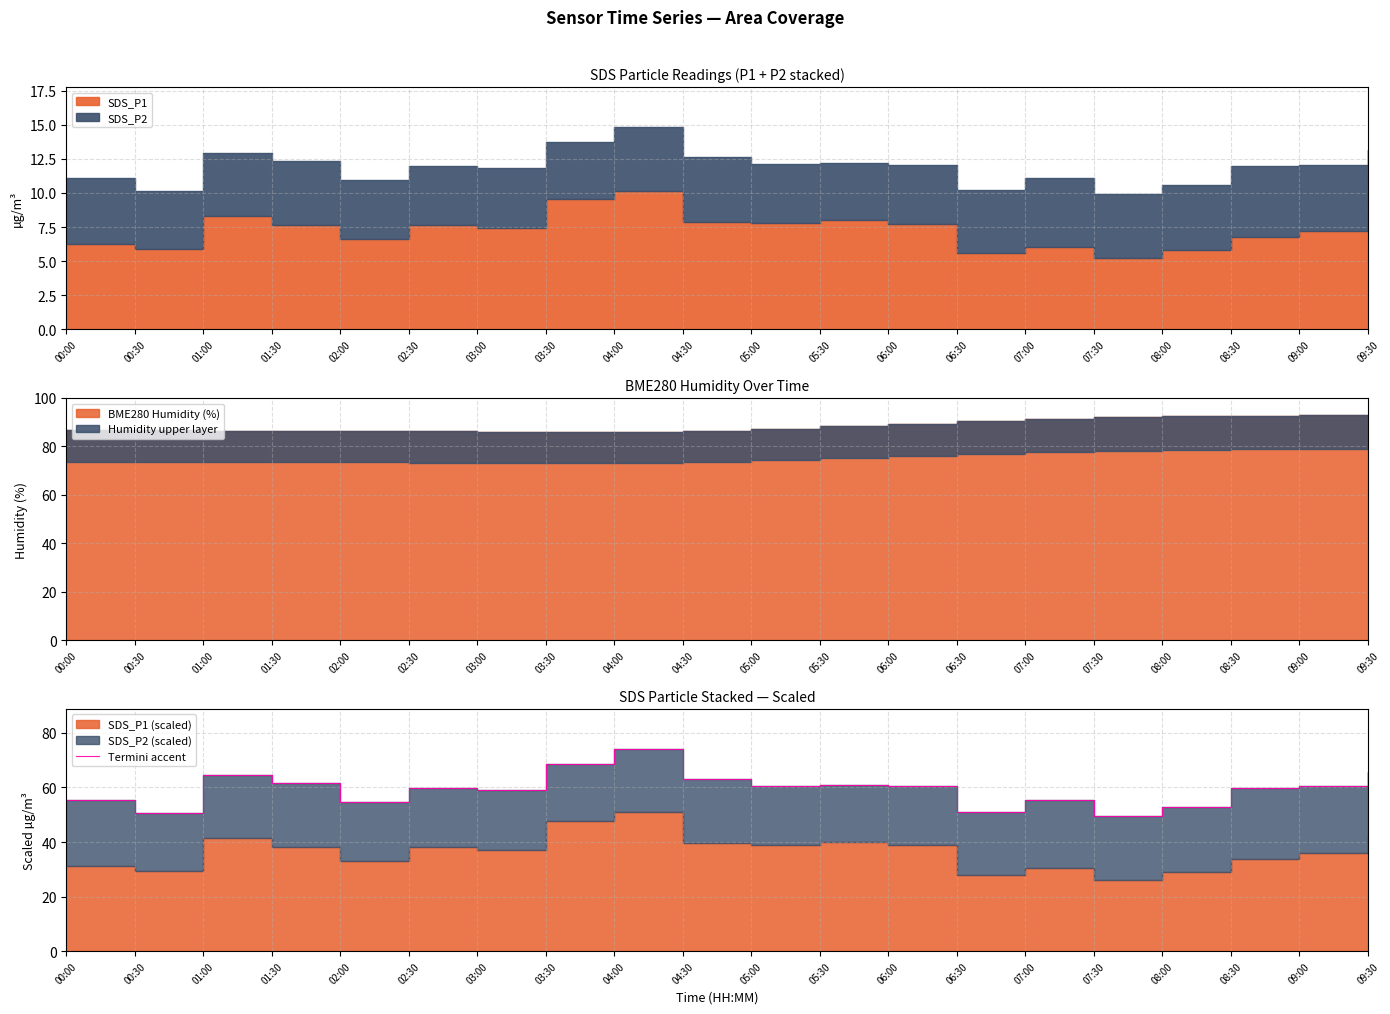

Reading right to left, list all the values displayed in this chart.

09:30=65.6	09:00=60.4	08:30=59.9	08:00=52.8	07:30=49.5	07:00=55.5	06:30=51.1	06:00=60.4	05:30=60.9	05:00=60.5	04:30=63.2	04:00=74.0	03:30=68.7	03:00=59.0	02:30=59.9	02:00=54.8	01:30=61.6	01:00=64.5	00:30=50.8	00:00=55.3